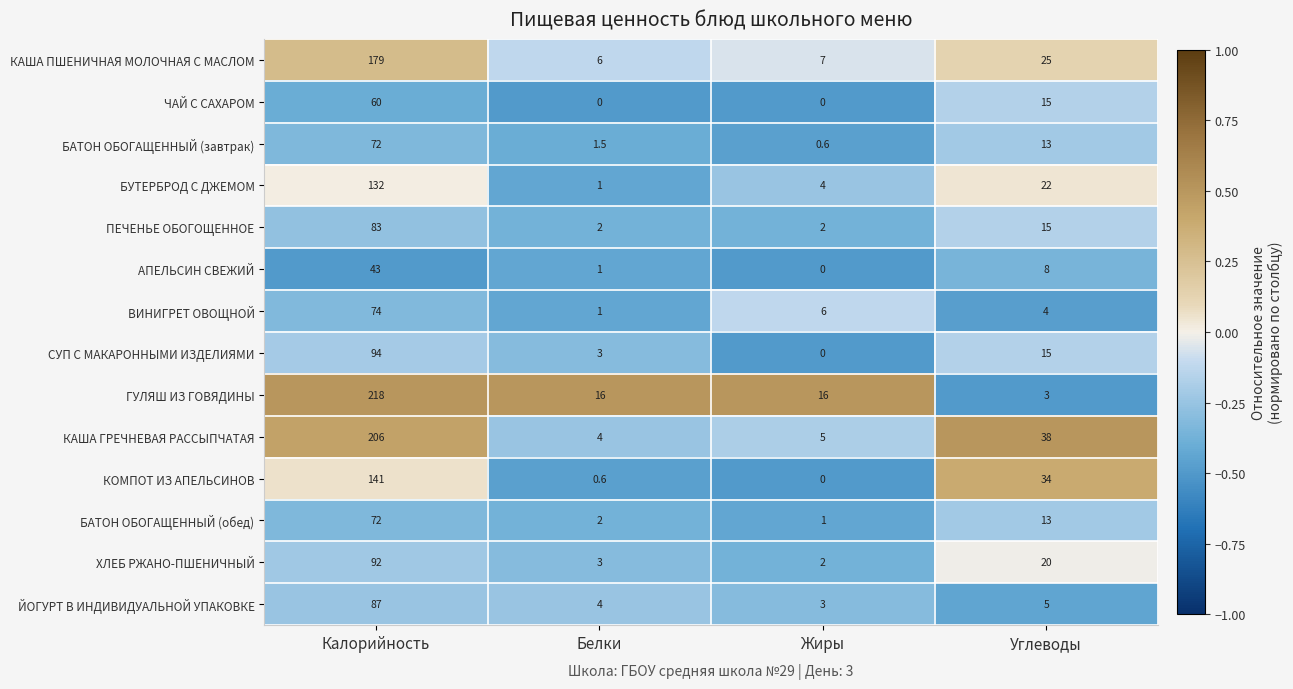

At how many categories does at least one series exceed 0?

4